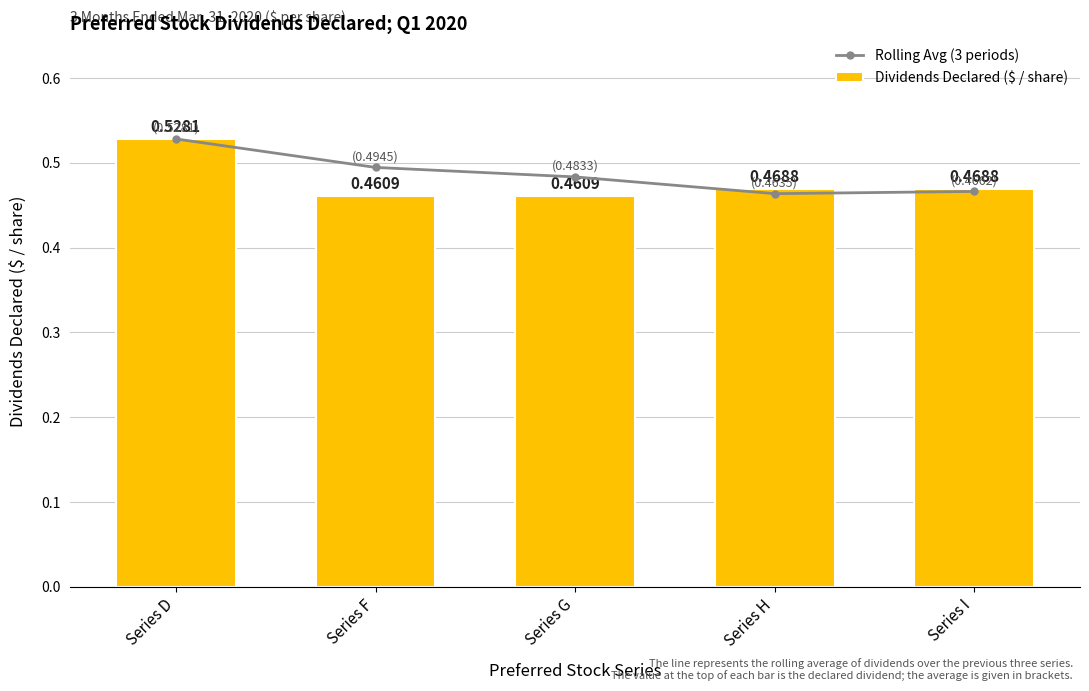

Reading right to left, extract all data points from this chart.

Rolling Avg (3 periods): Series I=0.5	Series H=0.5	Series G=0.5	Series F=0.5	Series D=0.5
Dividends Declared ($ / share): Series I=0.5	Series H=0.5	Series G=0.5	Series F=0.5	Series D=0.5